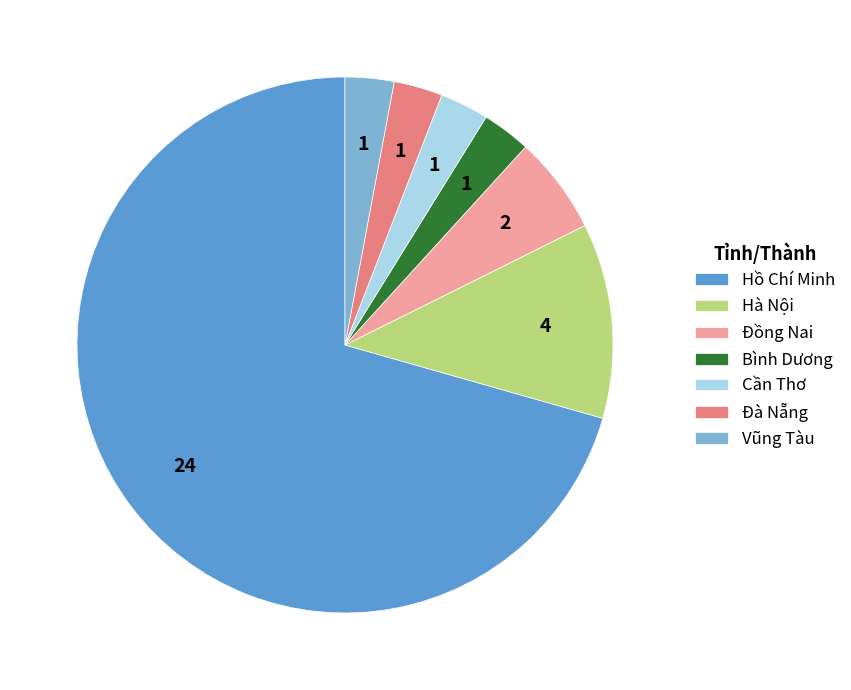

The Đồng Nai slice represents 18% of the pie. True or false?

False